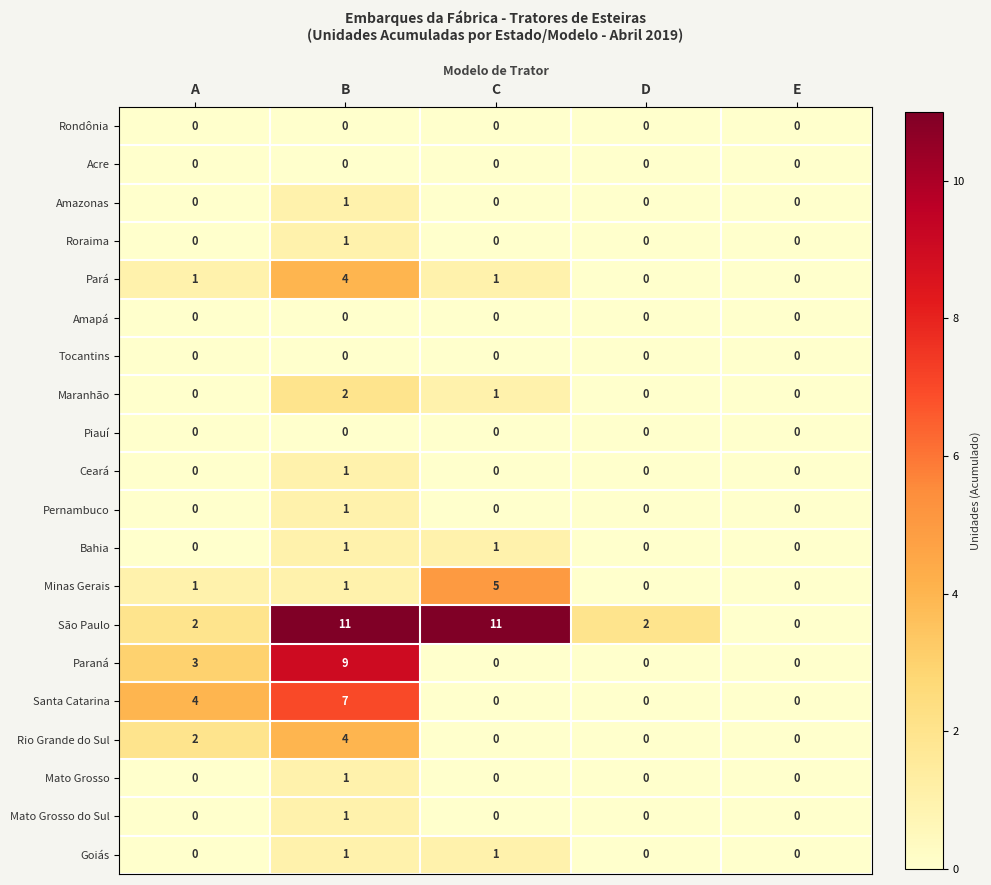

Count the Paraná values in the range 0 to 3.

4